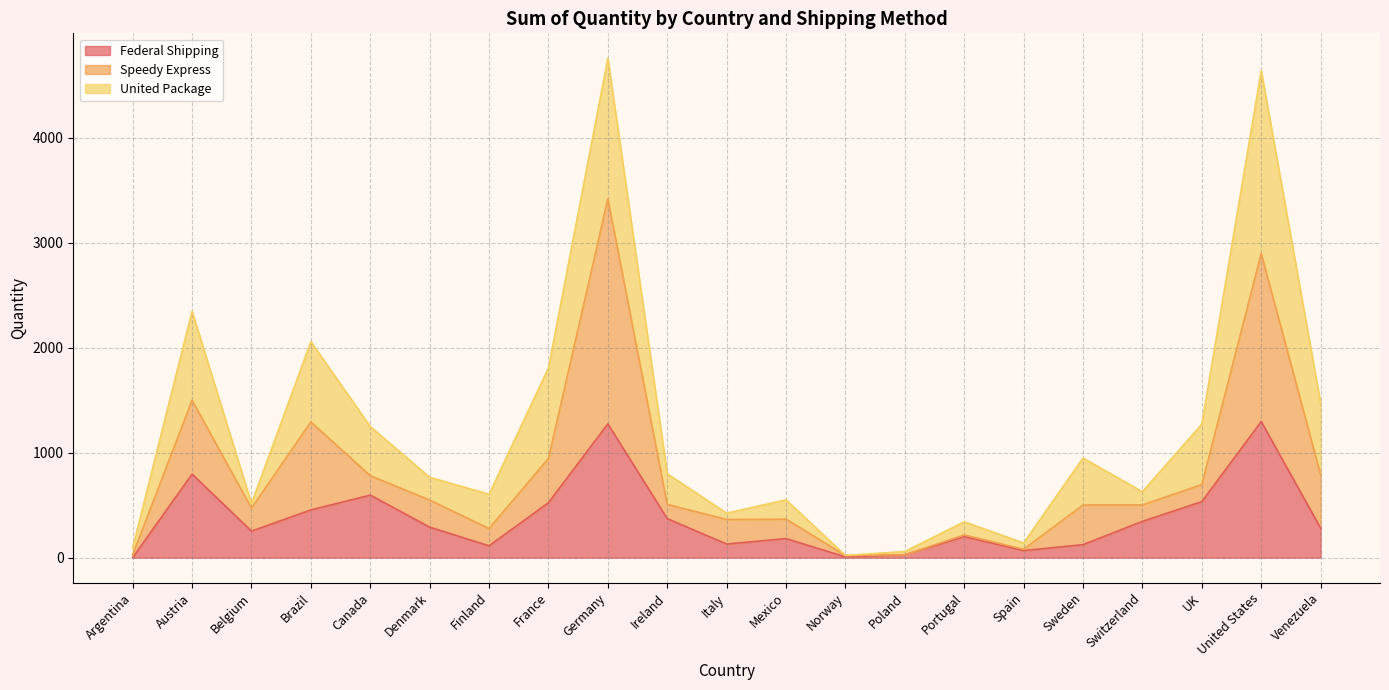

What is the difference between the second highest and second lowest values in the Federal Shipping series?

1266